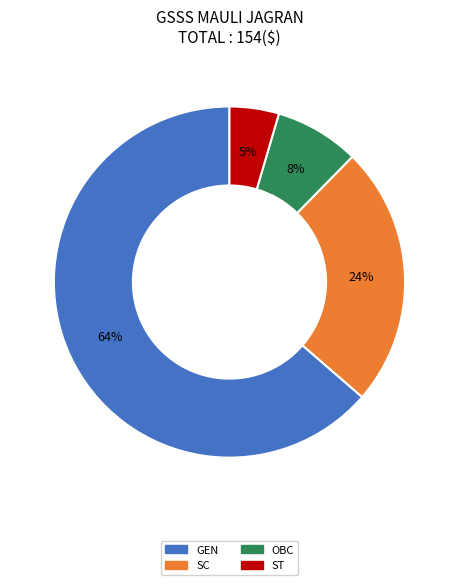

Rank the categories by value from lowest to highest.

ST, OBC, SC, GEN